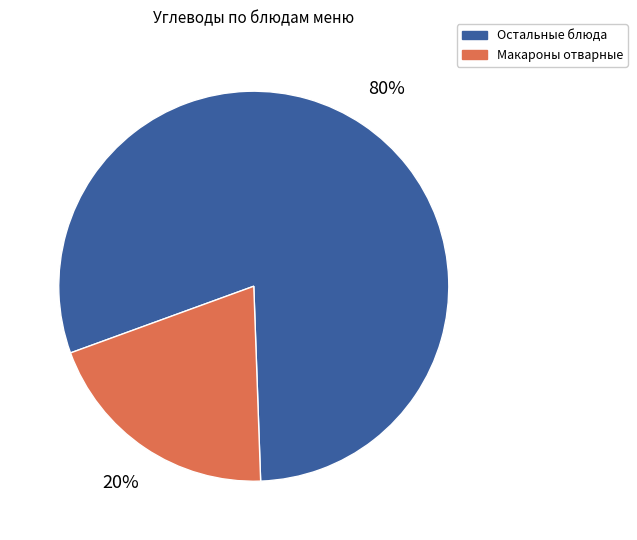

Is there a majority slice in this chart?

Yes